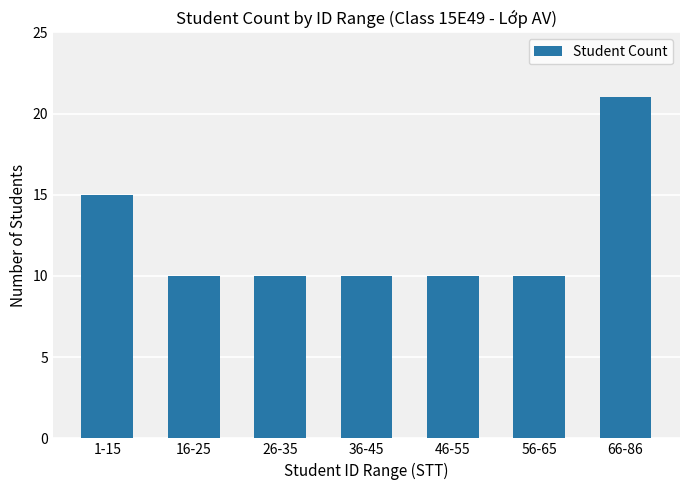

Does the chart contain any negative values?

No